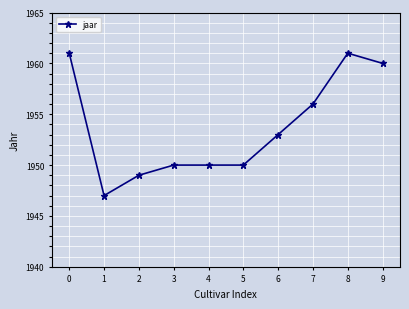

Which label corresponds to the smallest value in the chart?

1